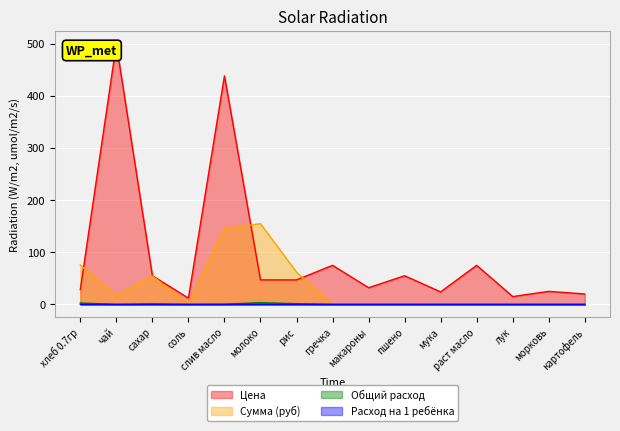

Which series changed the most between морковь and картофель?

Цена